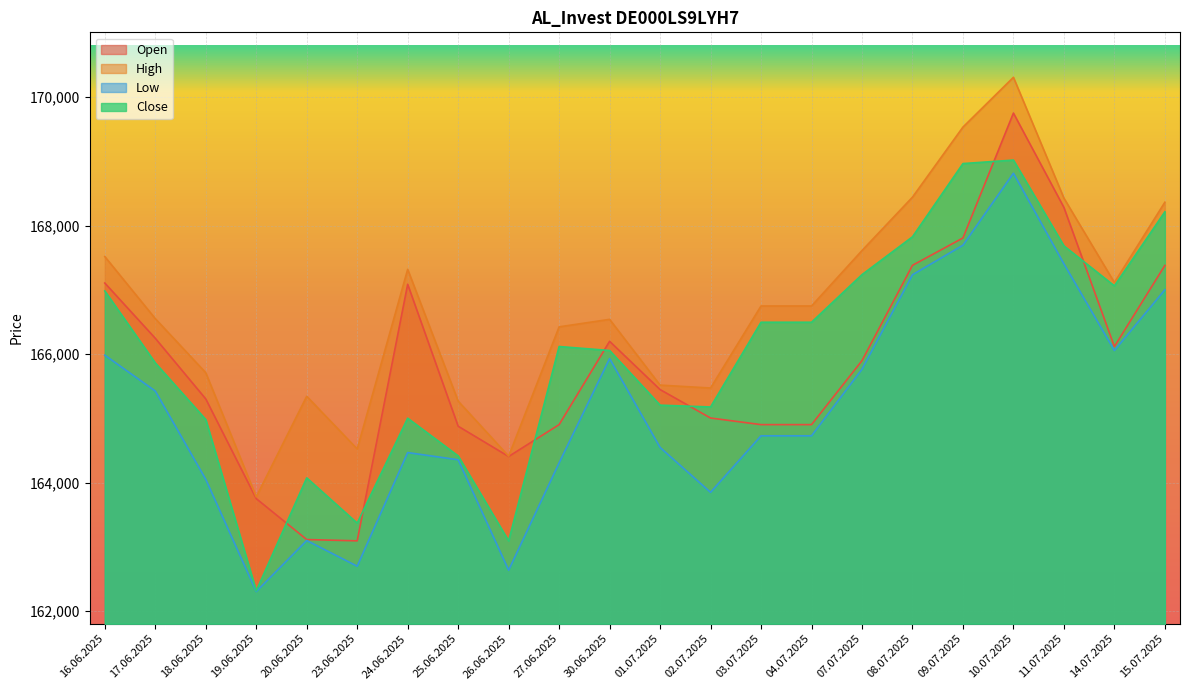

List the labels in order of Low value, largest first.

10.07.2025, 09.07.2025, 11.07.2025, 08.07.2025, 15.07.2025, 14.07.2025, 16.06.2025, 30.06.2025, 07.07.2025, 17.06.2025, 03.07.2025, 04.07.2025, 01.07.2025, 24.06.2025, 25.06.2025, 27.06.2025, 18.06.2025, 02.07.2025, 20.06.2025, 23.06.2025, 26.06.2025, 19.06.2025